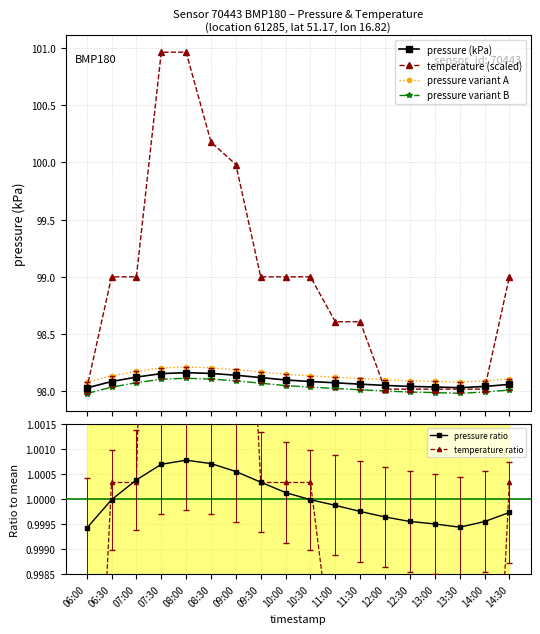

The pressure ratio series shows 1.0 at 08:00. True or false?

True